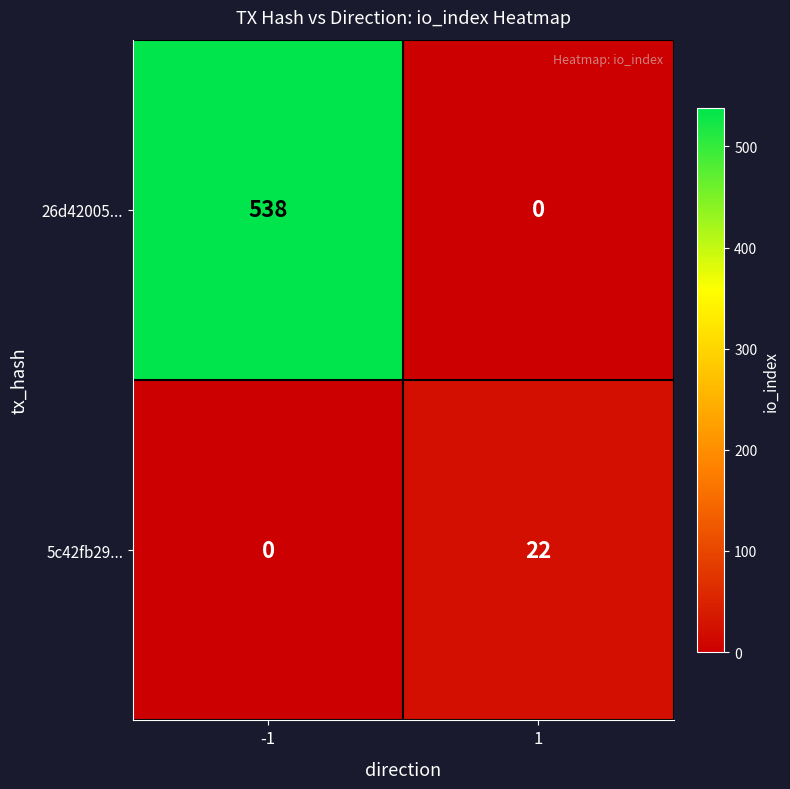

True or false: 5c42fb29... has a value of 0 at -1.

True